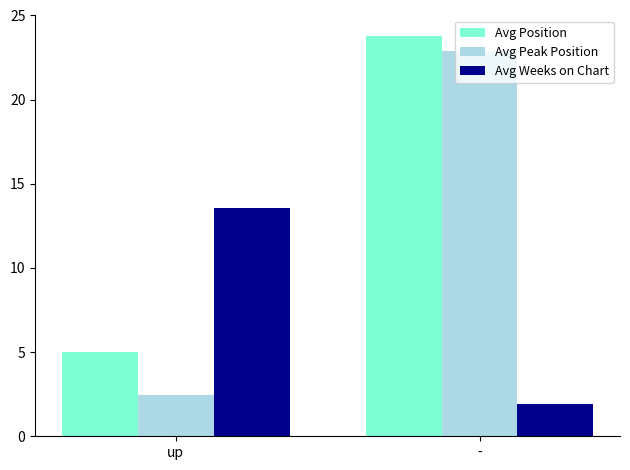

Which category has the highest value across all series?

-